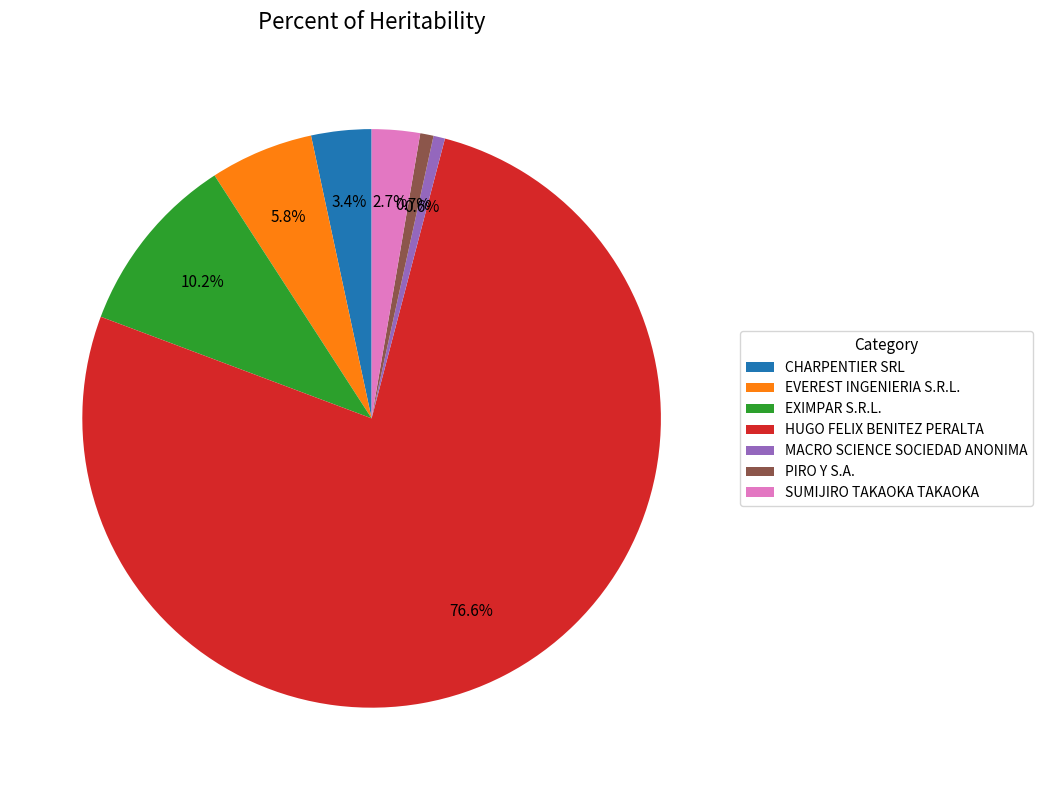

To the nearest percent, what portion does MACRO SCIENCE SOCIEDAD ANONIMA represent?

1%